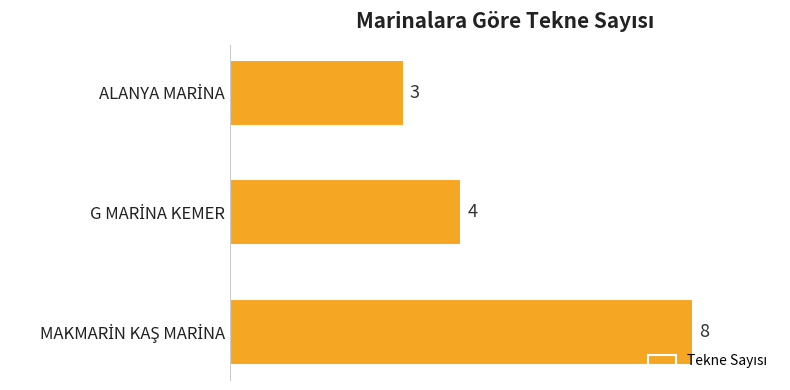

Count the number of data series in this chart.

1